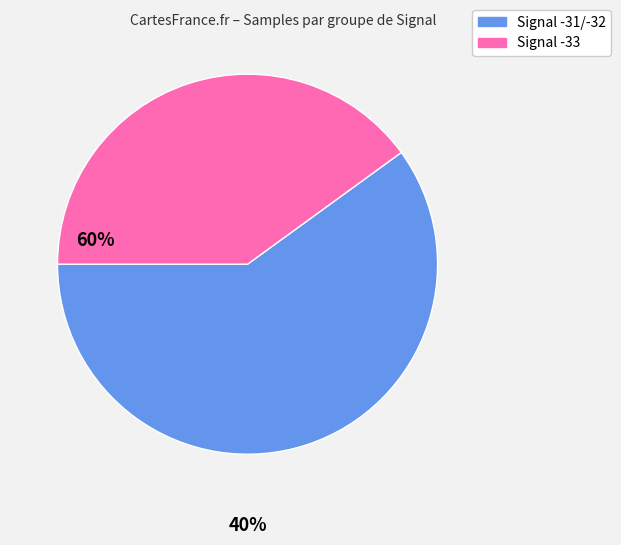

Between Signal -31/-32 and Signal -33, which is larger?

Signal -31/-32